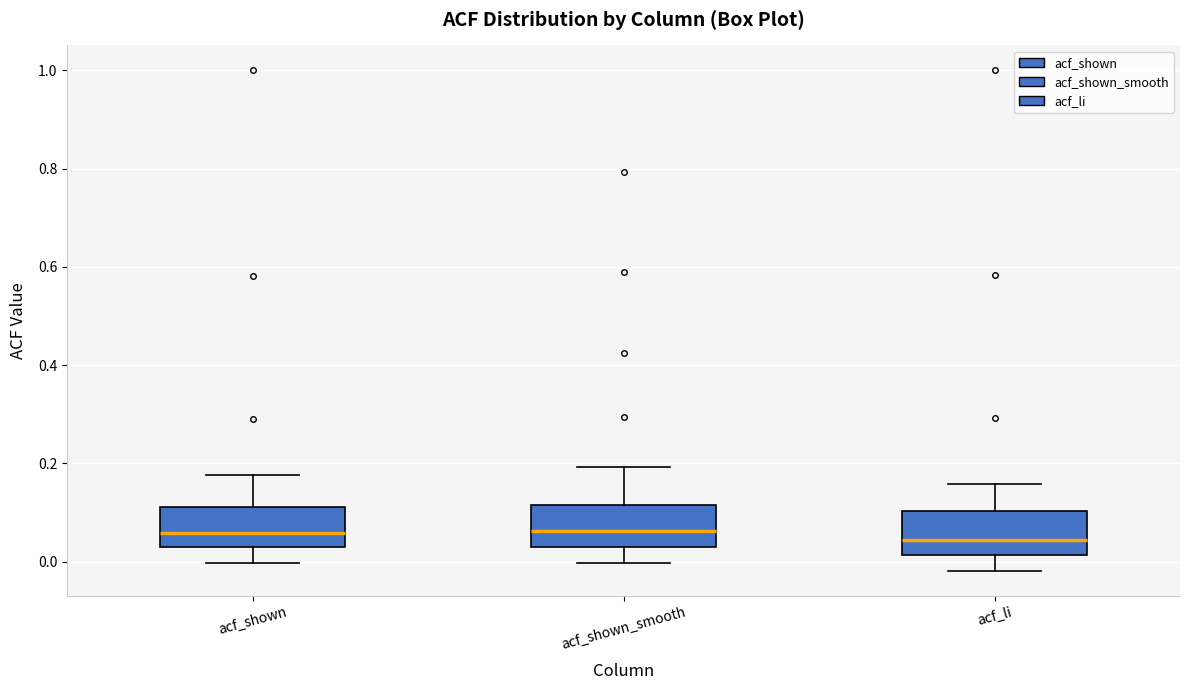

Reading left to right, transcribe this box plot: for each box, give where its median line is, the range the box spans, and where its two whiskers end, as read against the y-axis. The values are not printed on the chart, so give them approximately, as read against the axis.

acf_shown: median 0.06, box 0.04 to 0.12, whiskers 0.00 to 0.18
acf_shown_smooth: median 0.06, box 0.02 to 0.12, whiskers 0.00 to 0.20
acf_li: median 0.04, box 0.02 to 0.10, whiskers -0.02 to 0.16